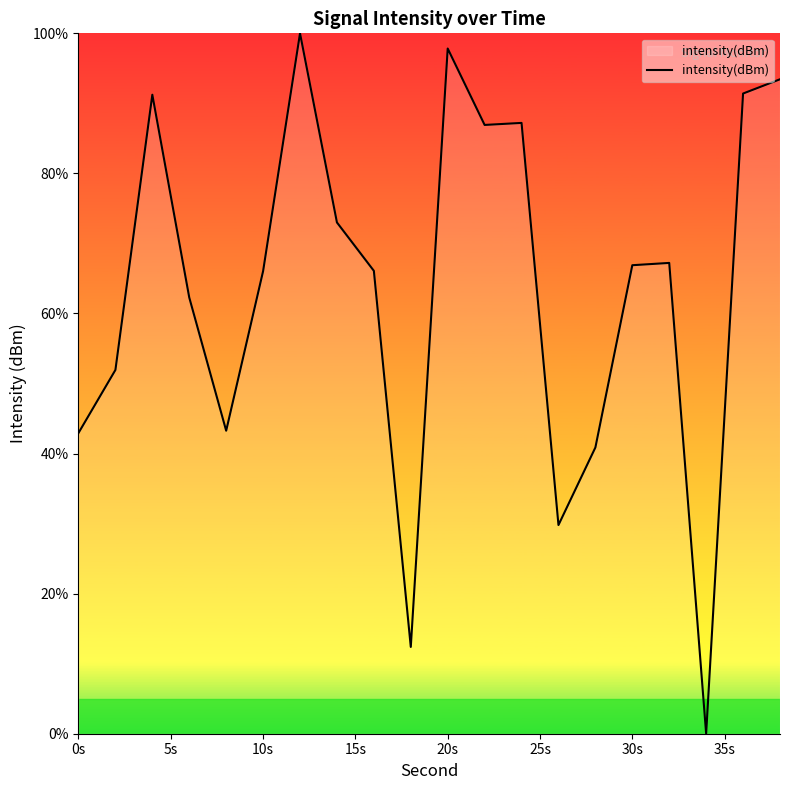

Does the chart have visible grid lines?

No